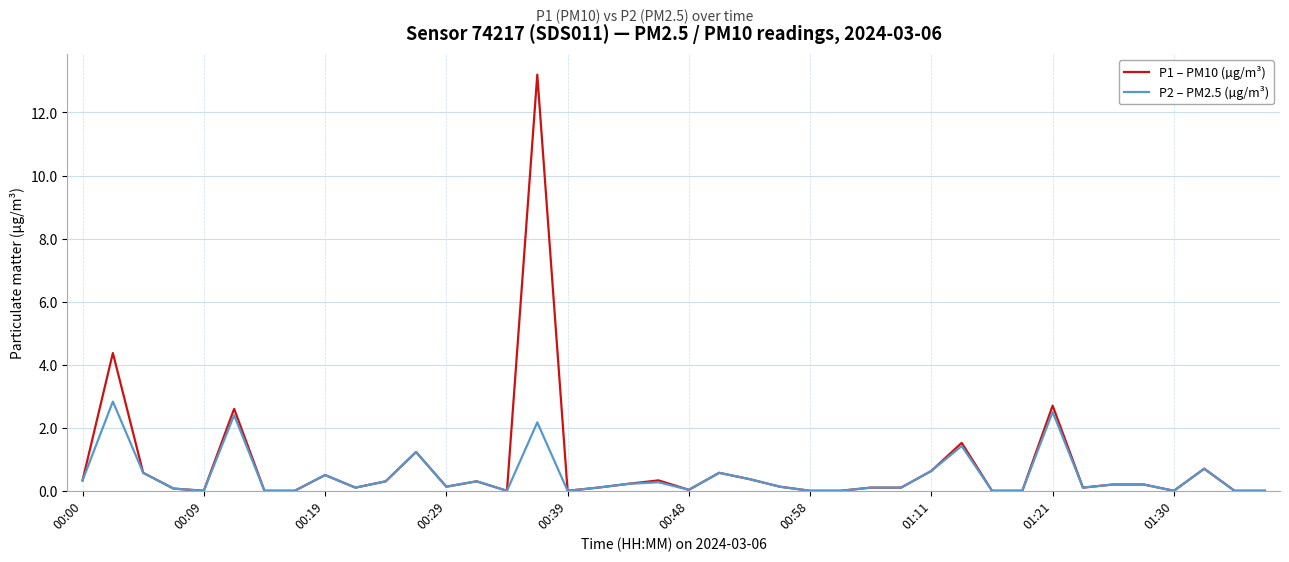

Which series has the widest spread of values?

P1 – PM10 (µg/m³)